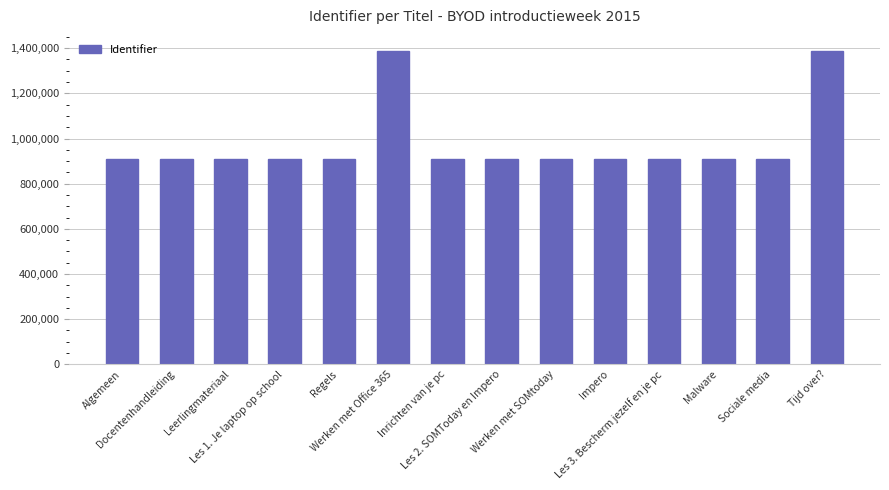

What is the difference between the values at Tijd over? and Malware?

478941